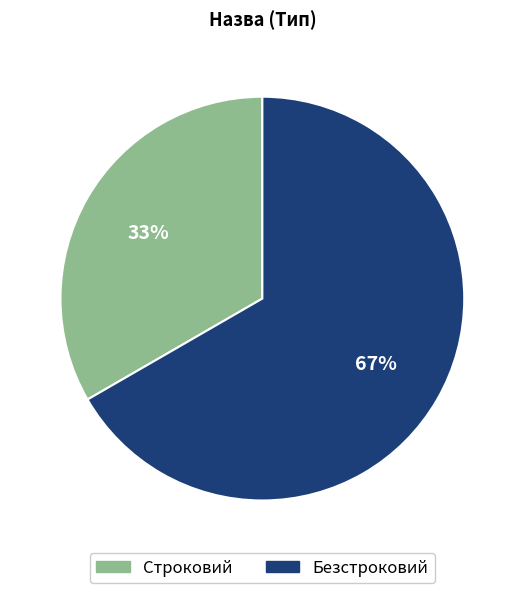

Approximately how many times larger is the value at Безстроковий compared to Строковий?

2.0